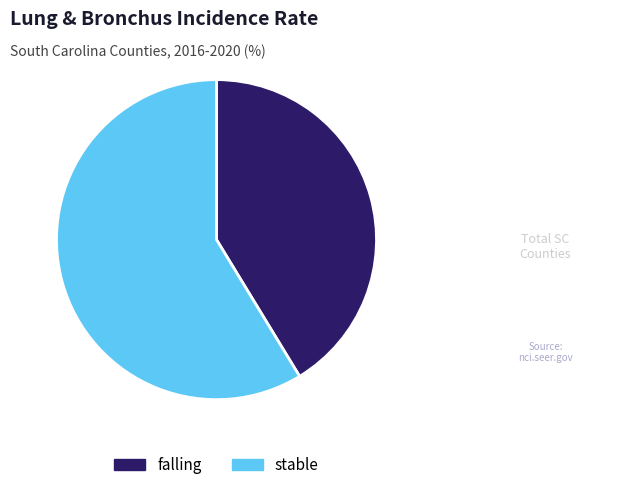

Is the sum of falling and stable greater than half?

Yes